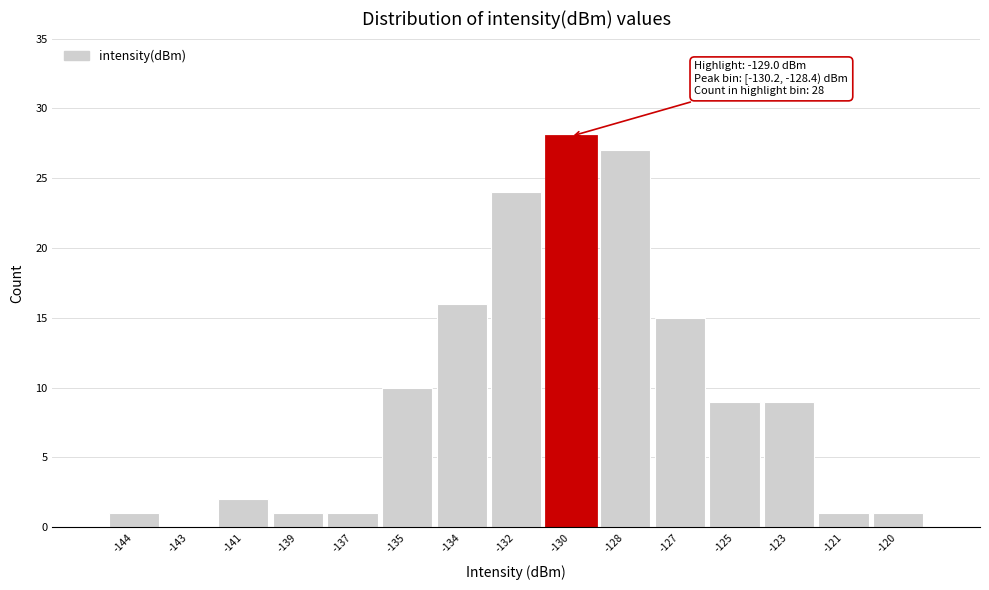

Reading left to right, transcribe all the data shown in this chart.

-144=1	-143=0	-141=2	-139=1	-137=1	-135=10	-134=16	-132=24	-130=28	-128=27	-127=15	-125=9	-123=9	-121=1	-120=1